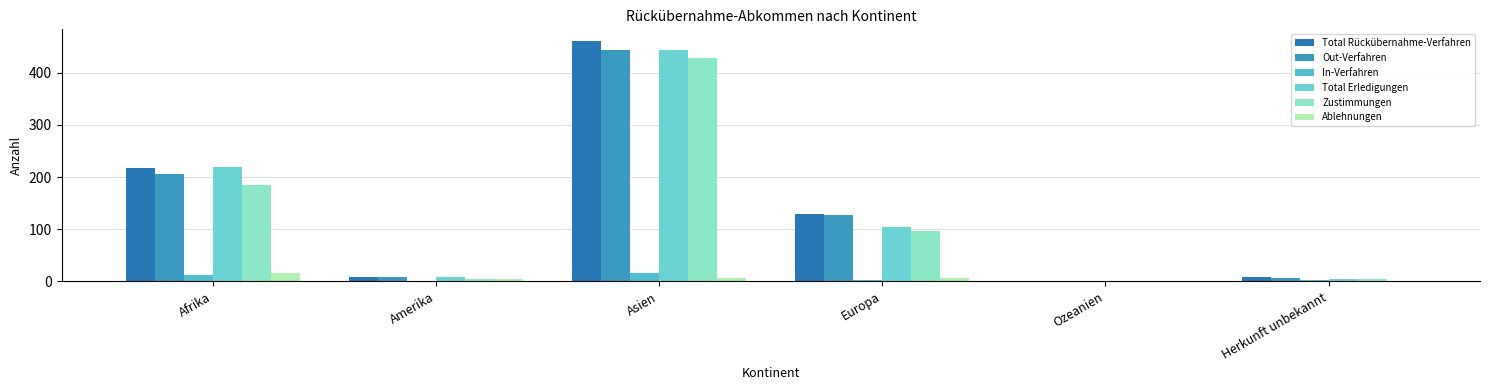

What is the maximum value shown in the chart?

460